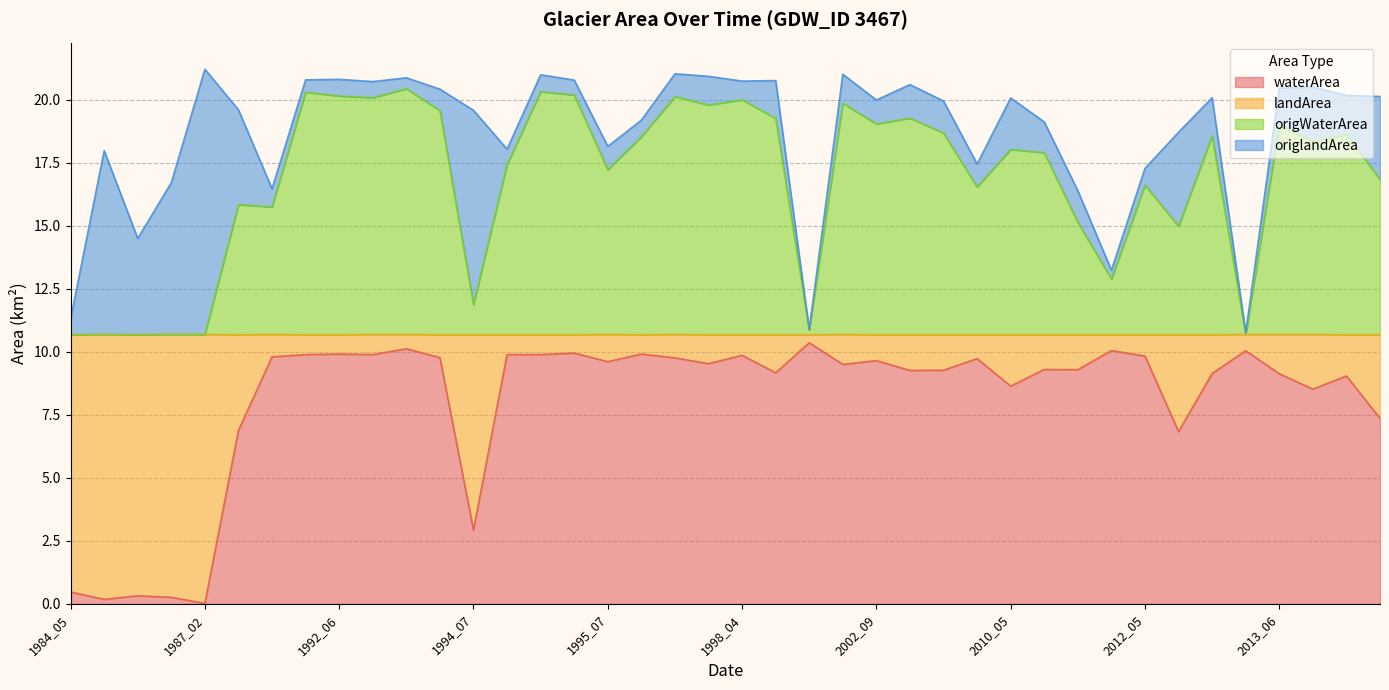

How many lines are shown in the chart?

4